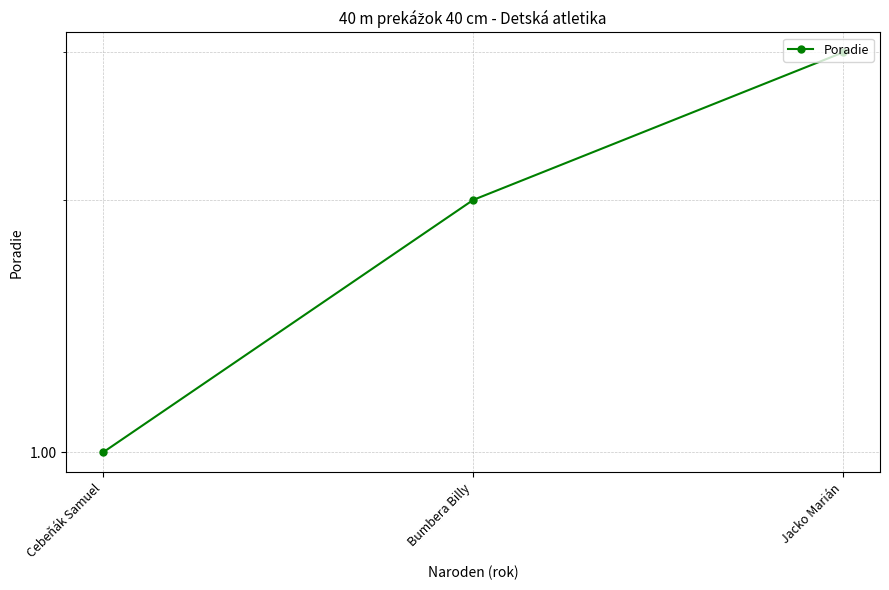

Reading right to left, what are all the values shown in this chart?

3	2	1